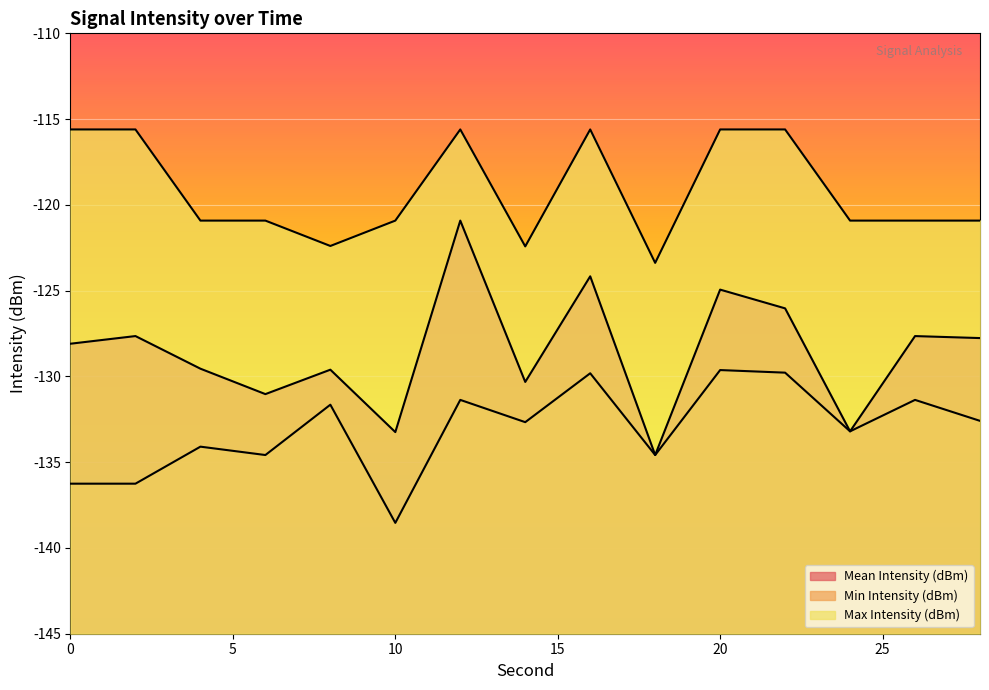

What is the minimum value for Min Intensity (dBm)?

-138.5